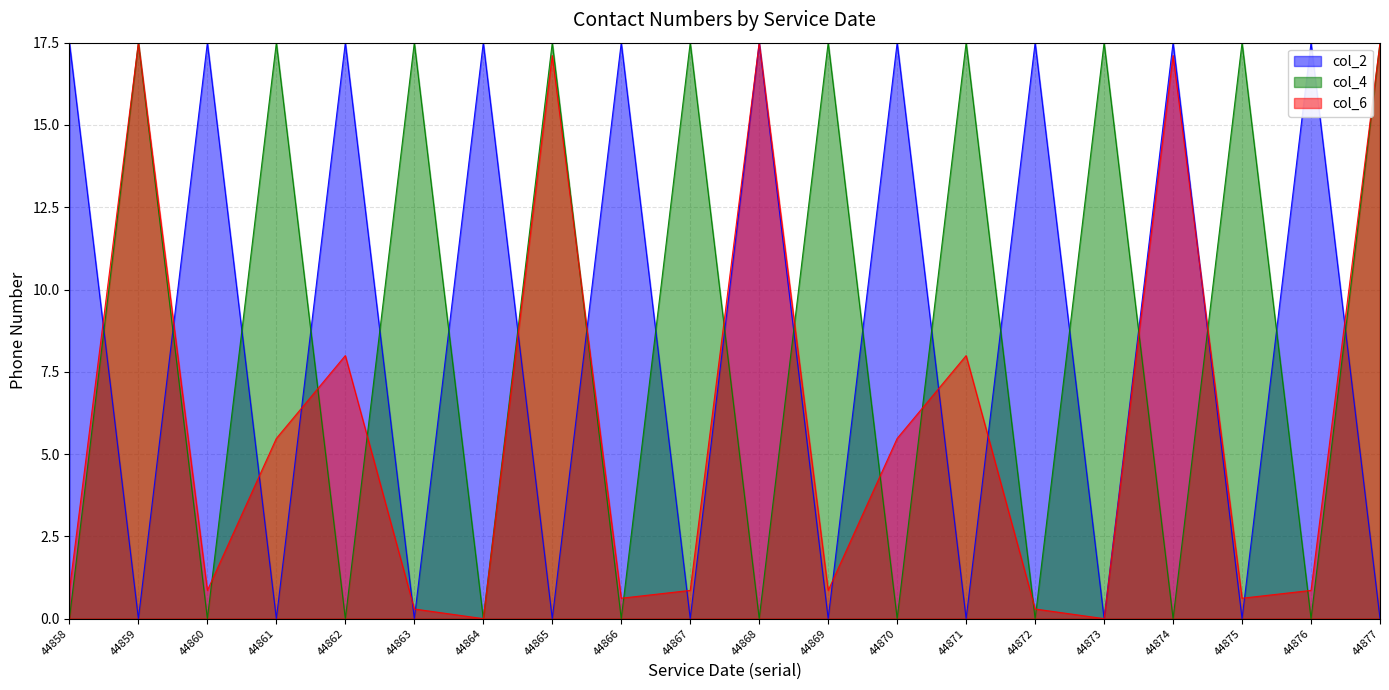

At which category is the sum across all series the highest?

44859